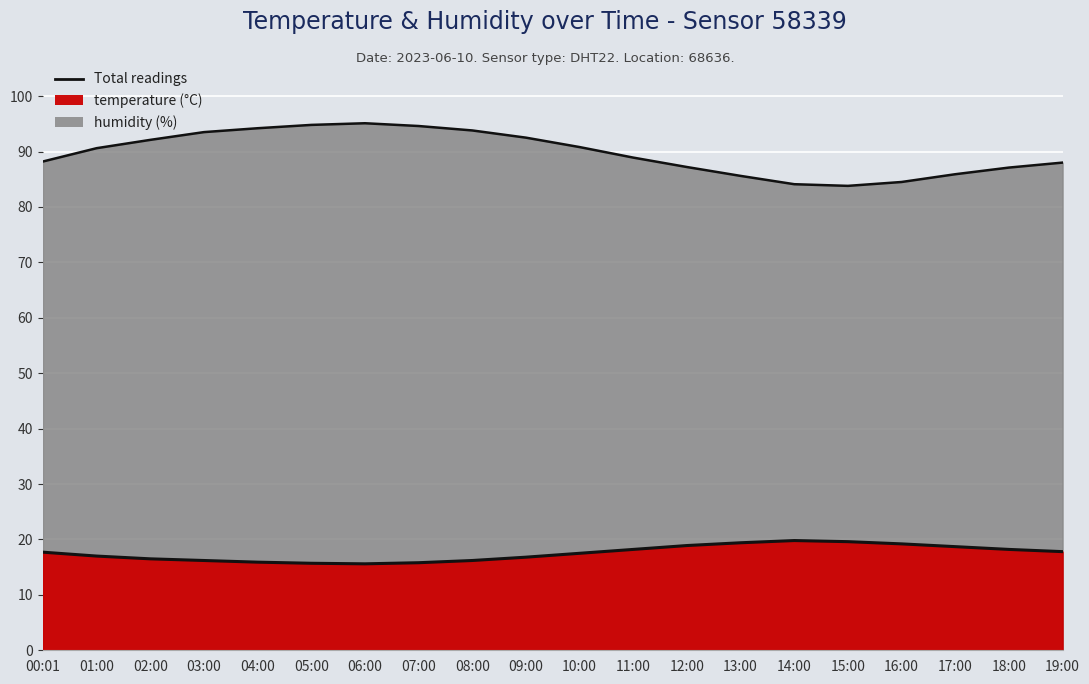

At which category does the chart reach its peak across all series?

06:00